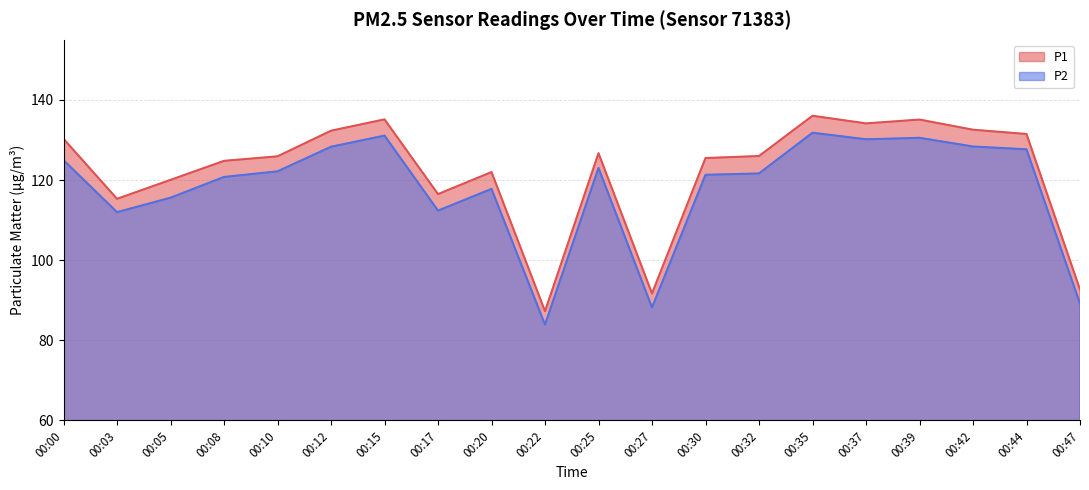

At how many categories does at least one series exceed 99?

17